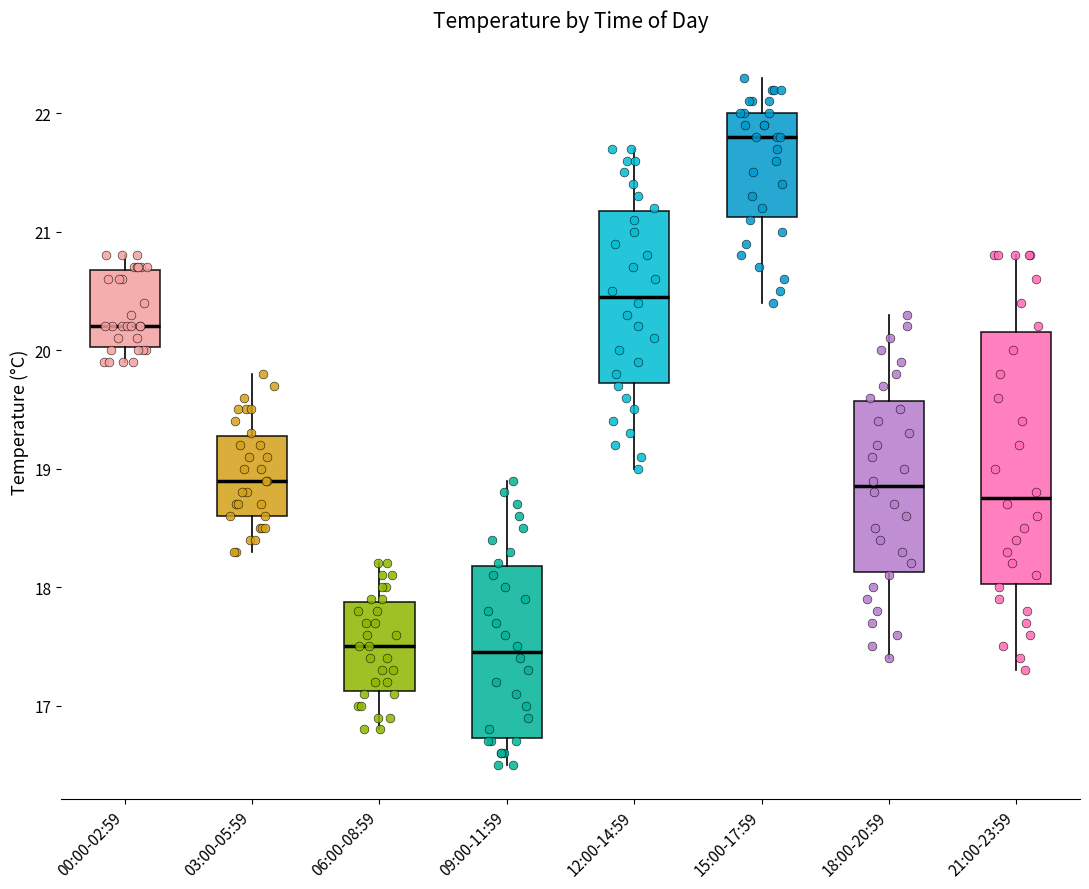

Comparing the boxes themselves (not the whiskers), which one is the tallest?

21:00-23:59